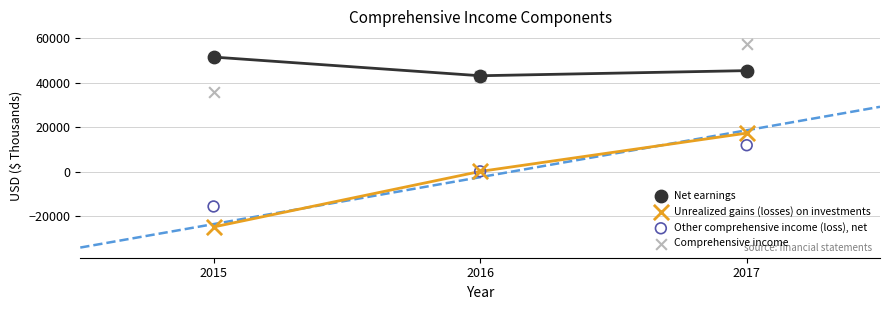

Which series contains the highest Y value?

Comprehensive income